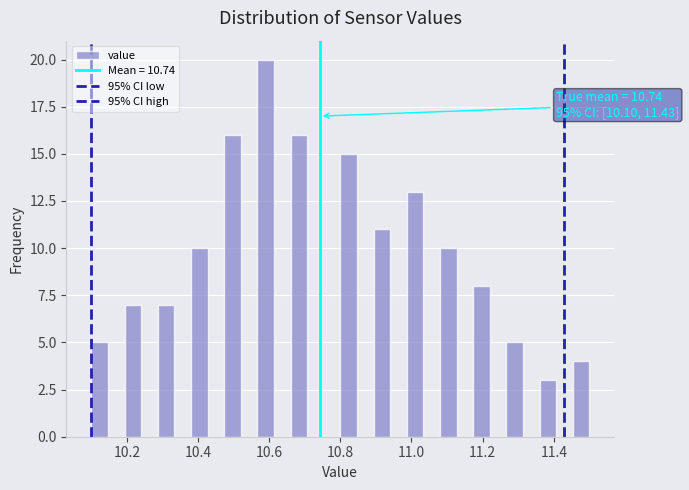

Read against the x-axis, roughly where is the centre of the tallest bar?

10.60